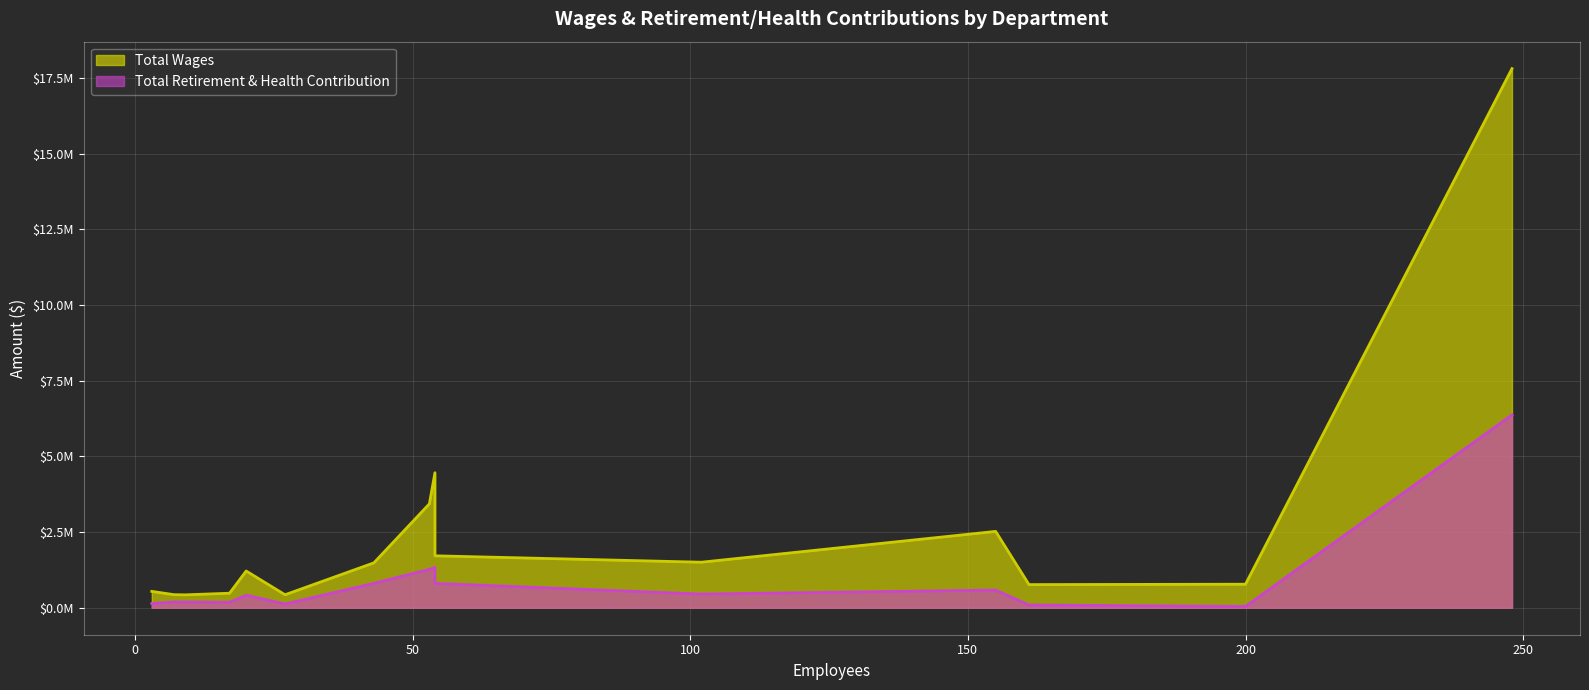

What is the maximum value for Total Wages?

17812486